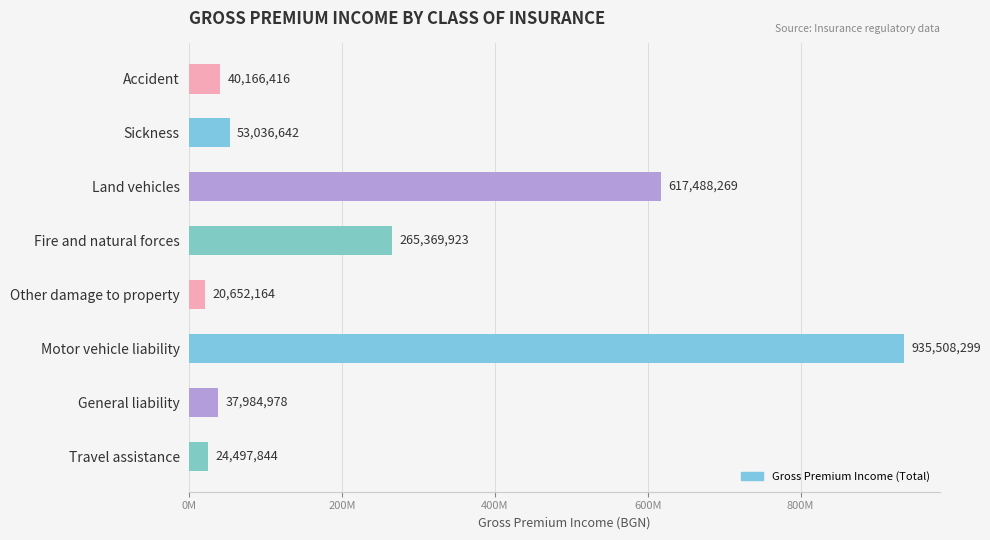

How many data points are less than 53036641?

4